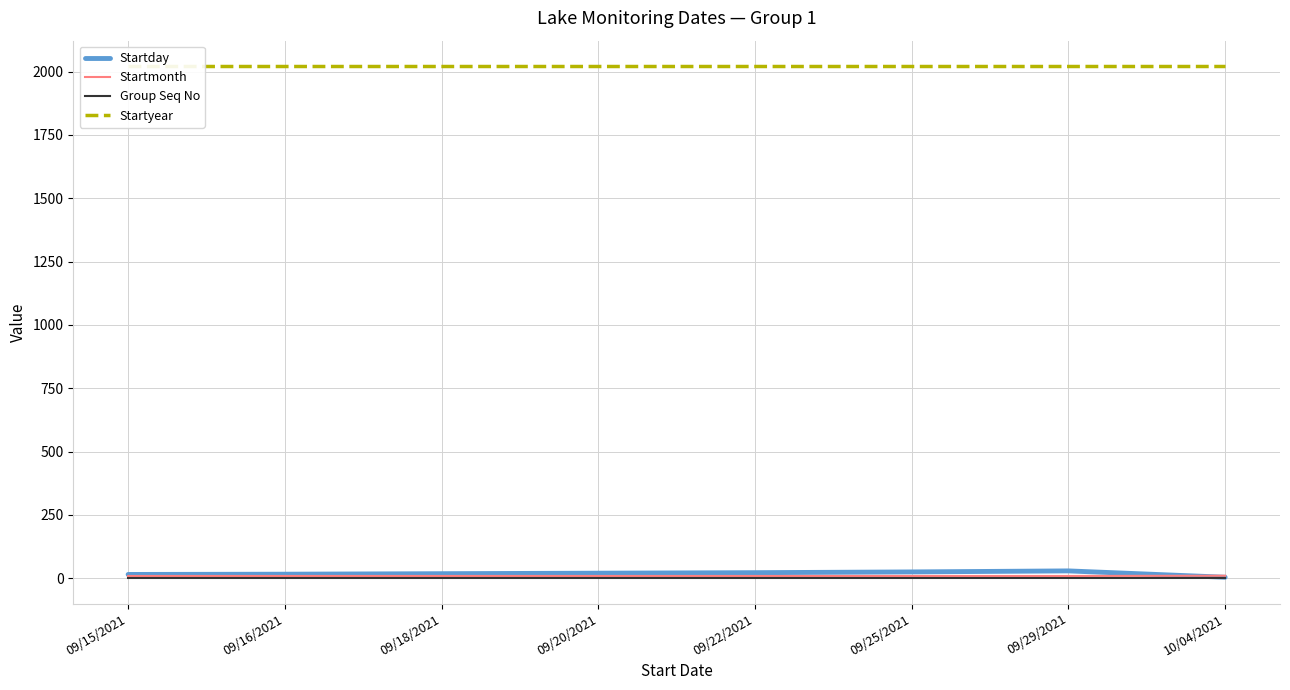

Which series has the widest spread of values?

Startday